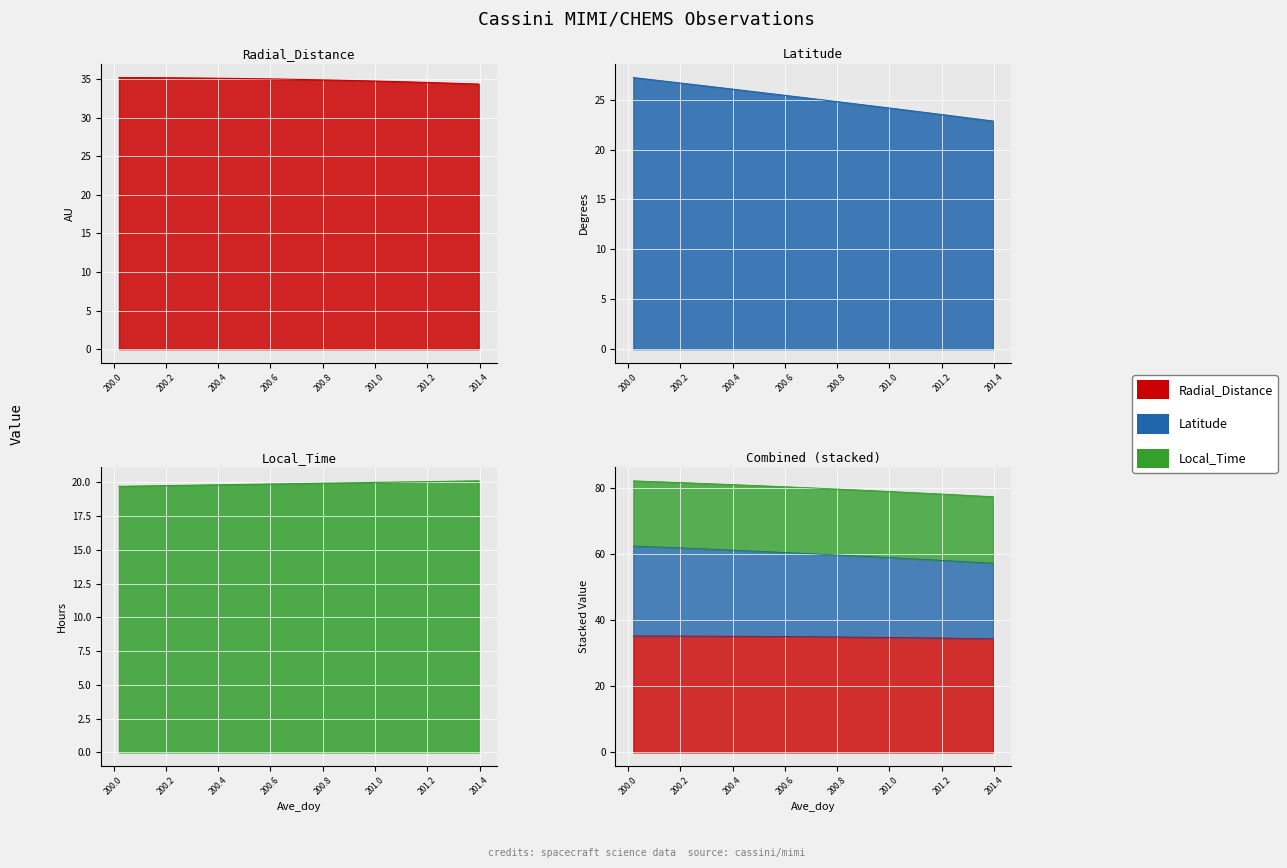

What is the label of the 25th point from the right?

200.3958